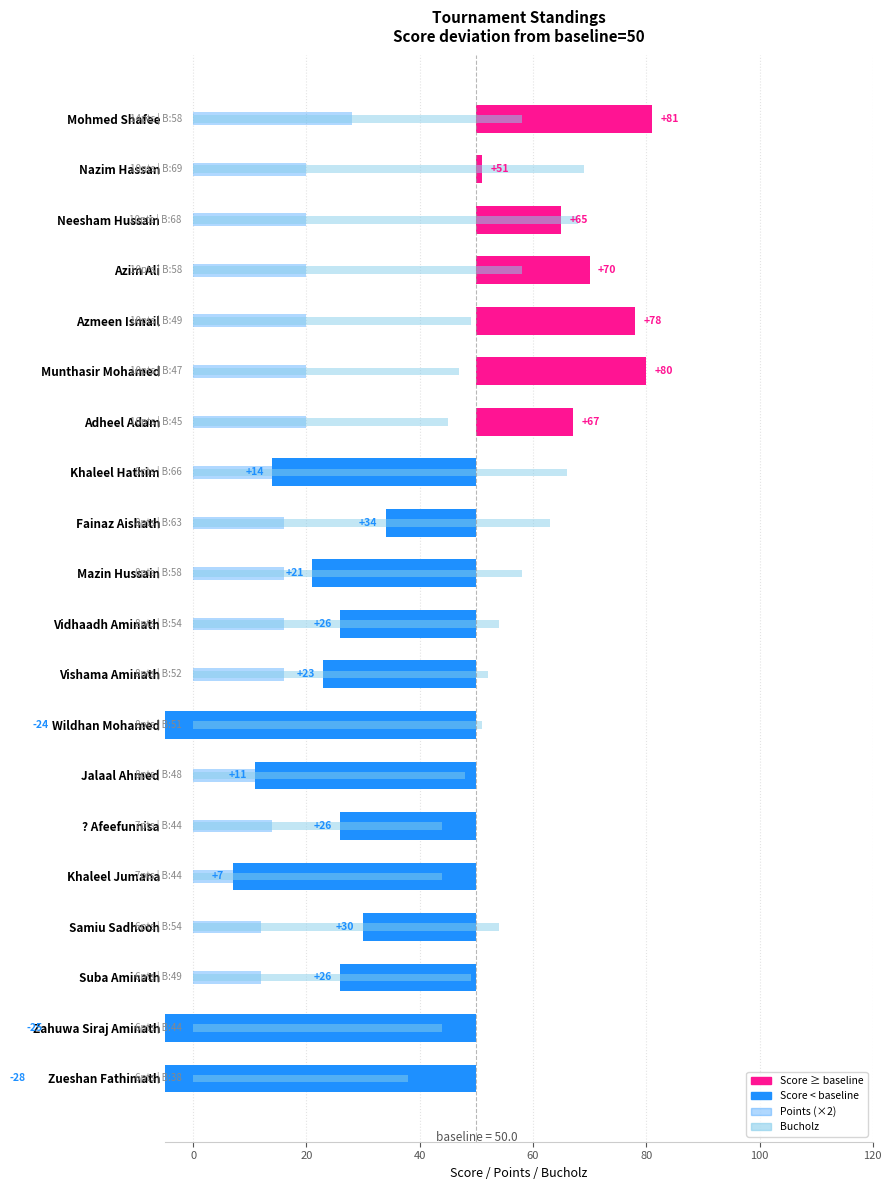

The Bucholz series shows 22 at Zahuwa Siraj Aminath. True or false?

False